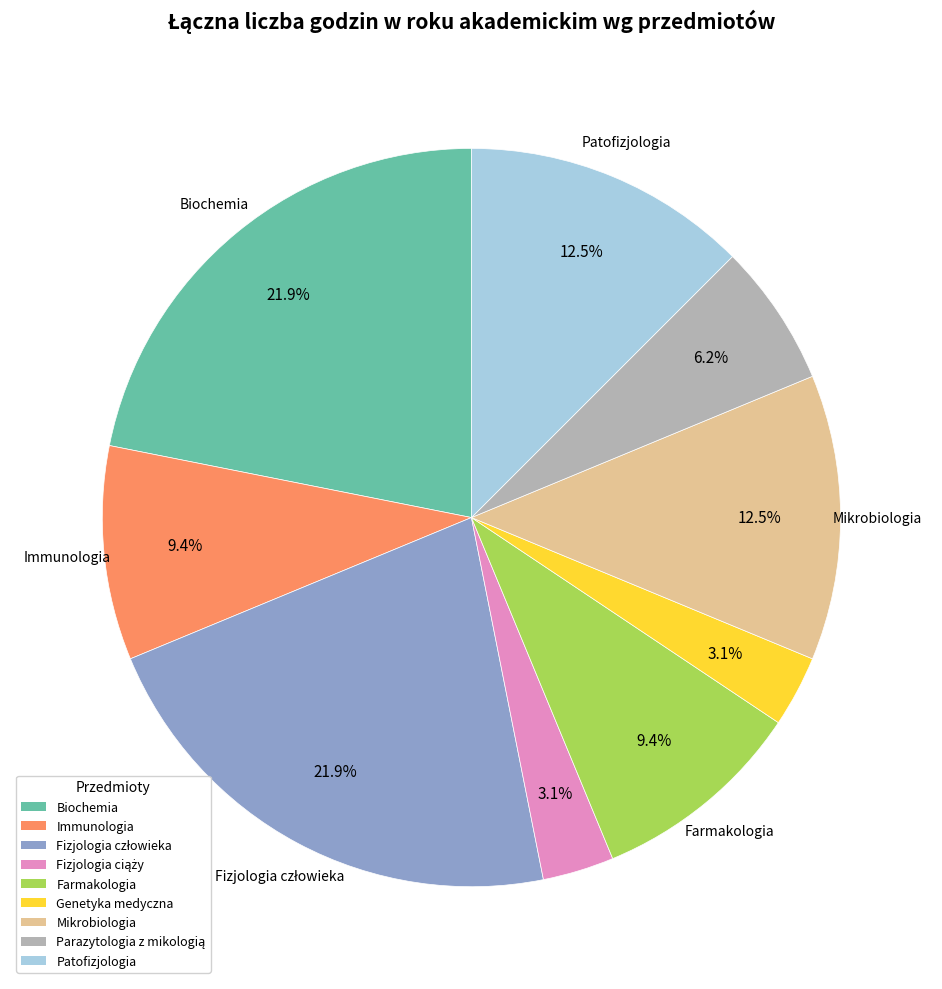

Does Farmakologia represent more than half of the total?

No